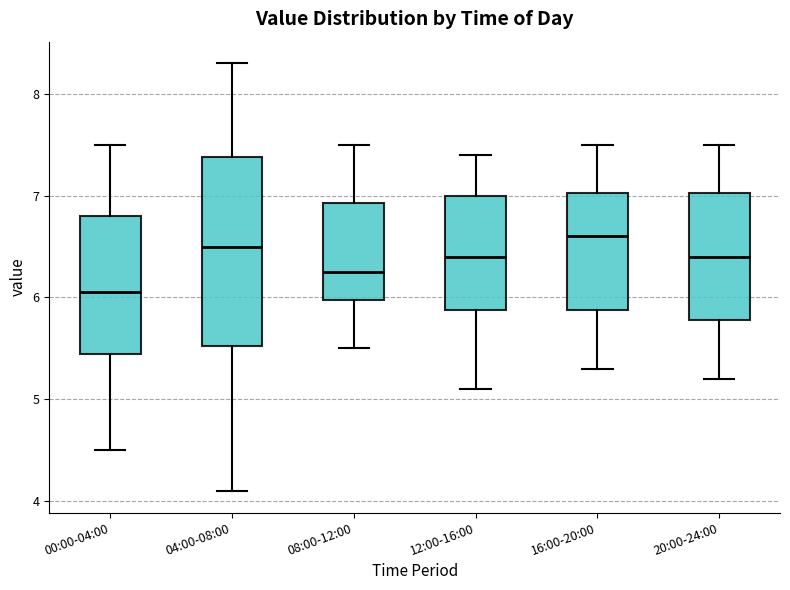

Reading left to right, transcribe this box plot: for each box, give where its median line is, the range the box spans, and where its two whiskers end, as read against the y-axis. The values are not printed on the chart, so give them approximately, as read against the axis.

00:00-04:00: median 6.1, box 5.5 to 6.8, whiskers 4.5 to 7.5
04:00-08:00: median 6.5, box 5.5 to 7.4, whiskers 4.1 to 8.3
08:00-12:00: median 6.3, box 6.0 to 6.9, whiskers 5.5 to 7.5
12:00-16:00: median 6.4, box 5.9 to 7.0, whiskers 5.1 to 7.4
16:00-20:00: median 6.6, box 5.9 to 7.0, whiskers 5.3 to 7.5
20:00-24:00: median 6.4, box 5.8 to 7.0, whiskers 5.2 to 7.5